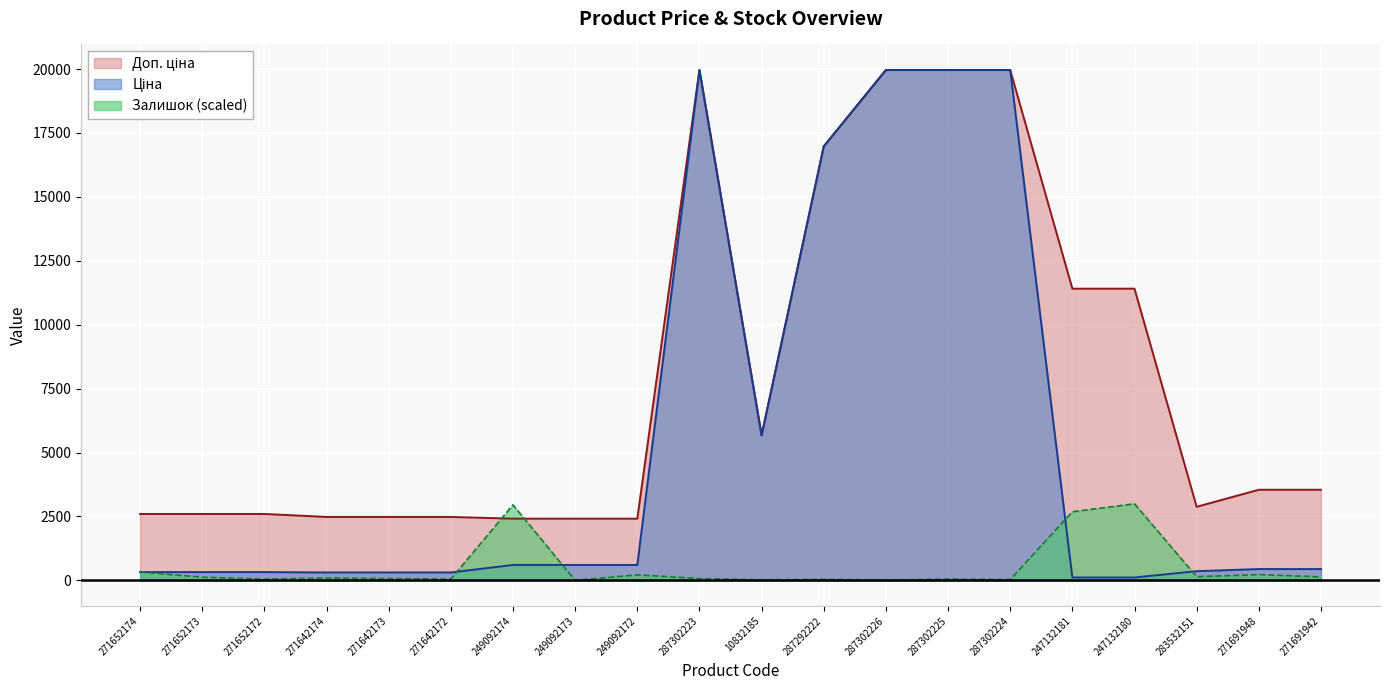

What are all the series names shown in the legend?

Ціна, Доп. ціна, Залишок